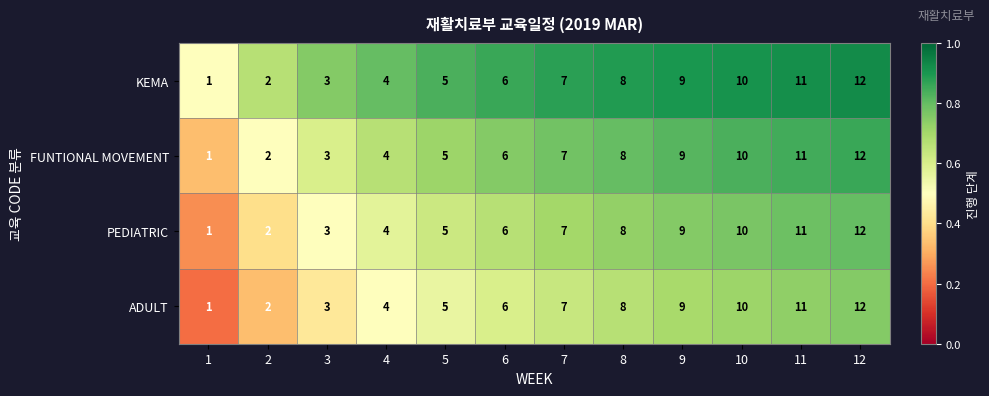

What is the sum of the ADULT values at 9 and 6?

15